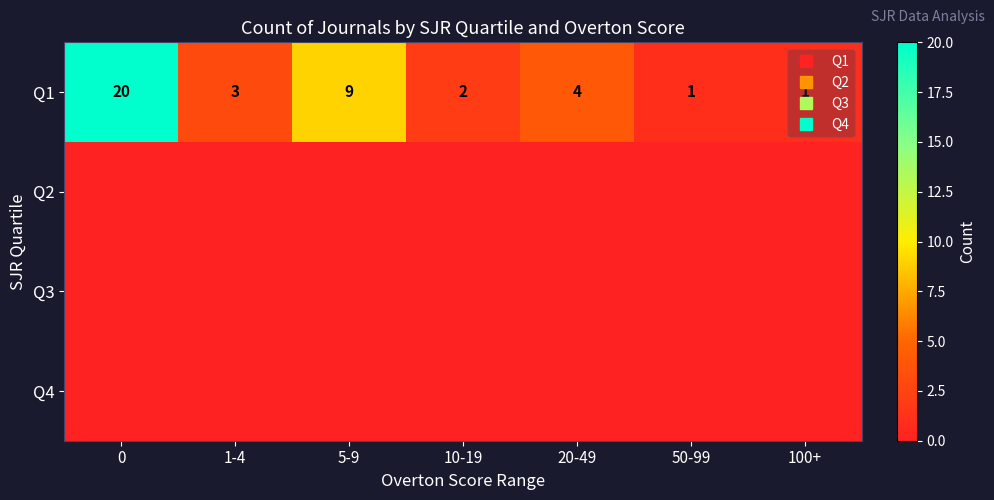

The Q4 series shows 0 at 5-9. True or false?

True